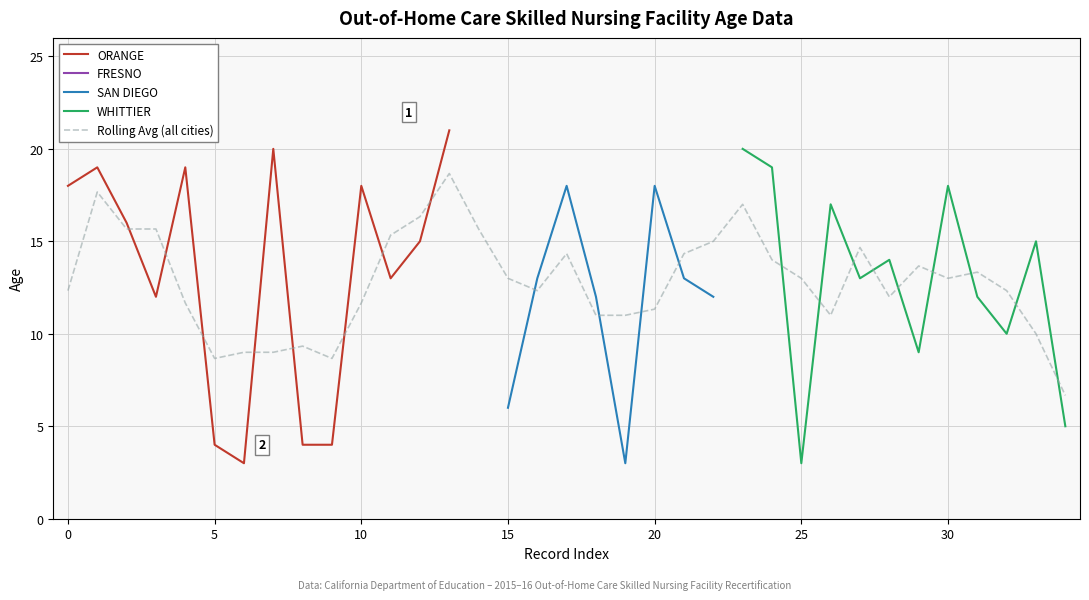

The value of ORANGE at 10 is 18. True or false?

True